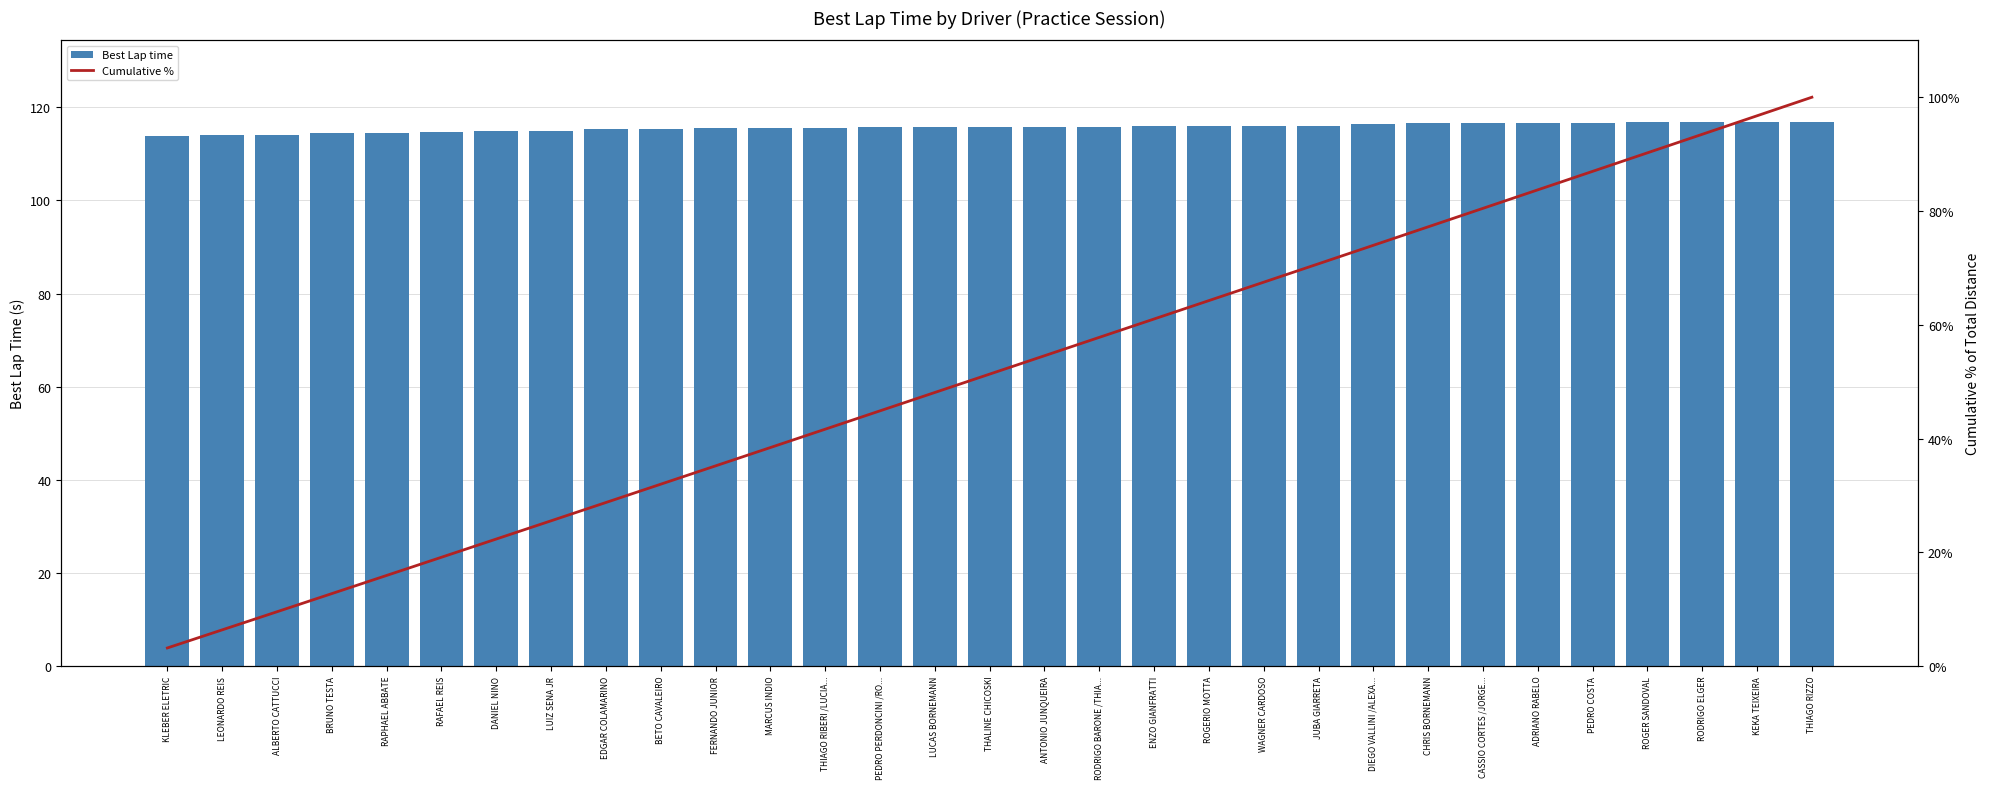

Which series has the largest total across all categories?

Best Lap time